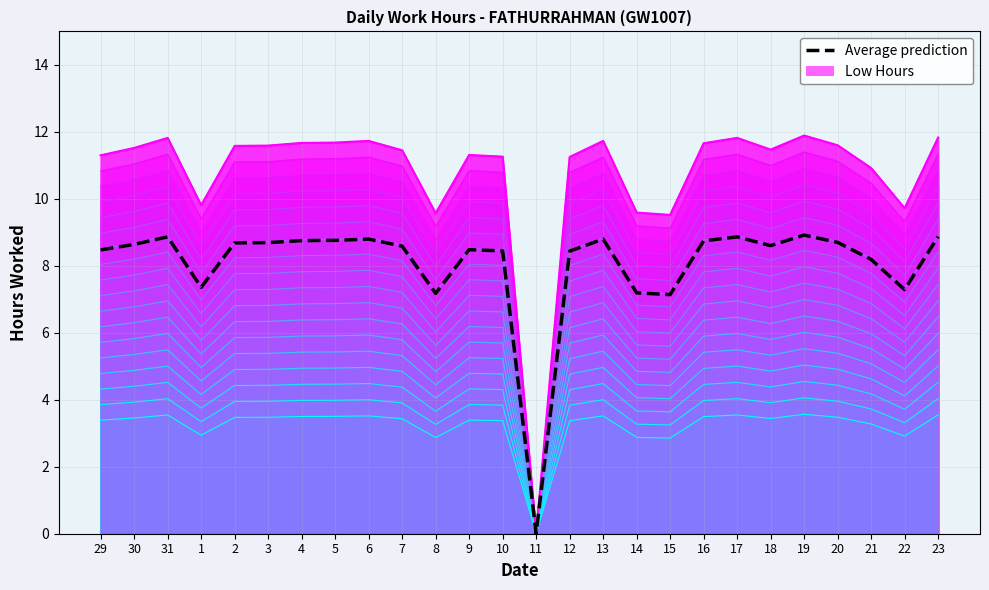

What is the change in value from 3 to 21?

-0.5